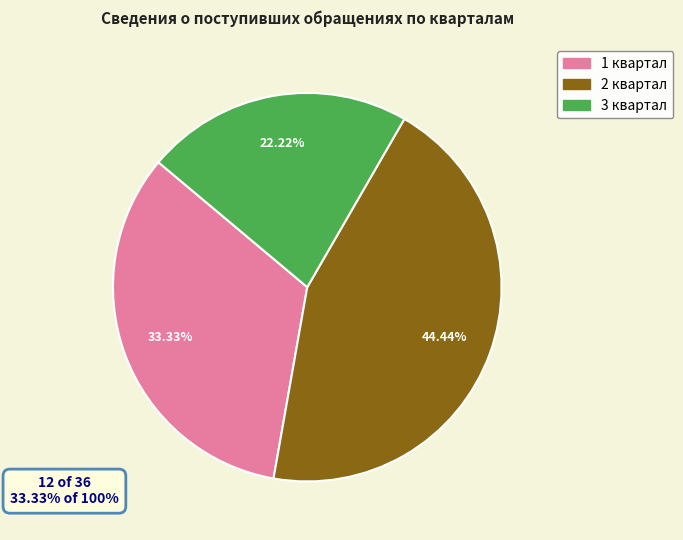

What percentage do 4 квартал and 2 квартал together represent?

44.4%